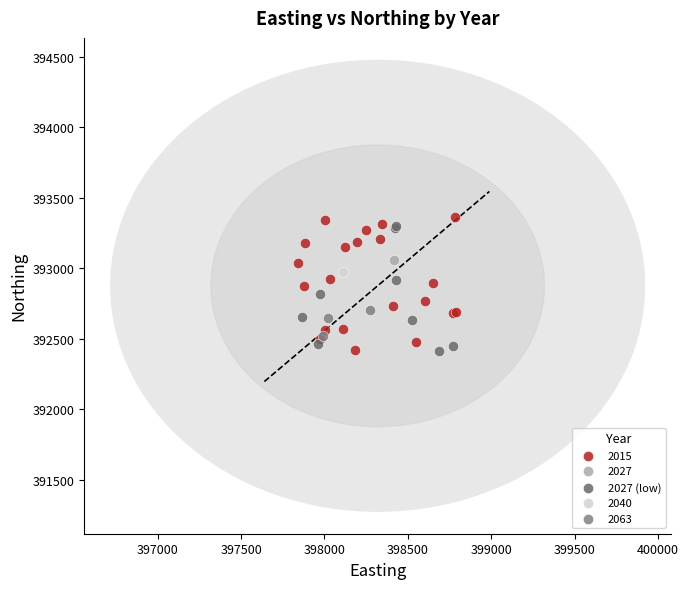

What are all the series names shown in the legend?

2015, 2027, 2027 (low), 2040, 2063